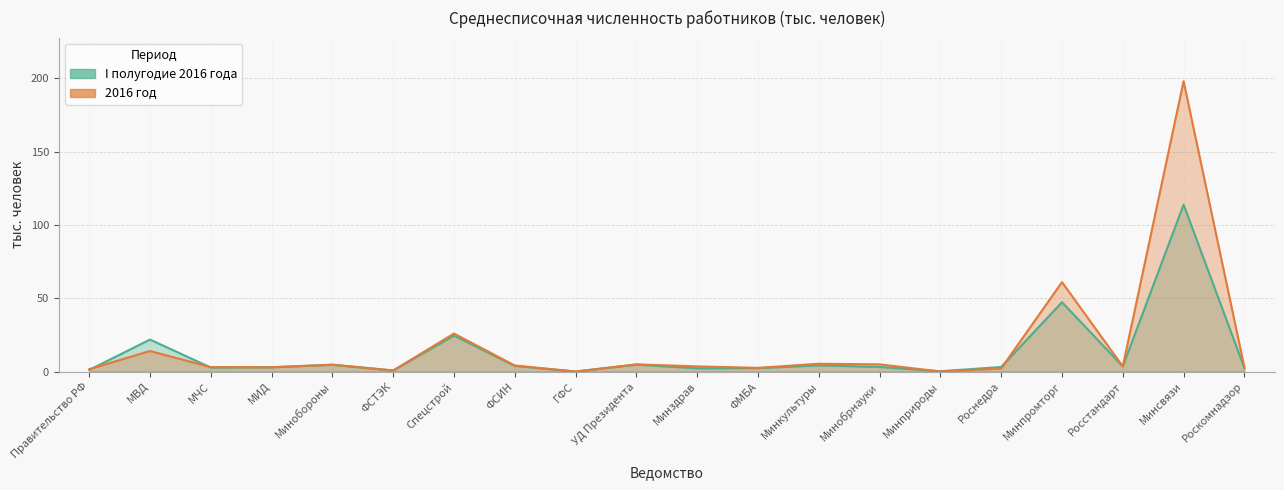

Is the value of col_3 at Спецстрой greater than the value of col_2 at Спецстрой?

Yes